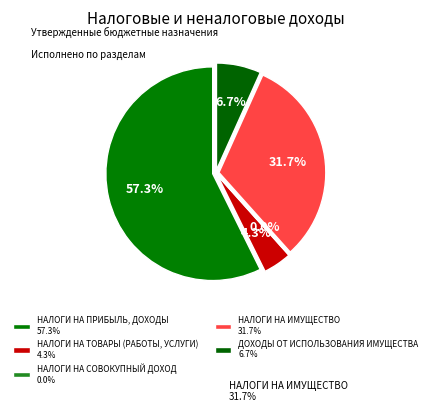

Does any single category account for the majority?

Yes